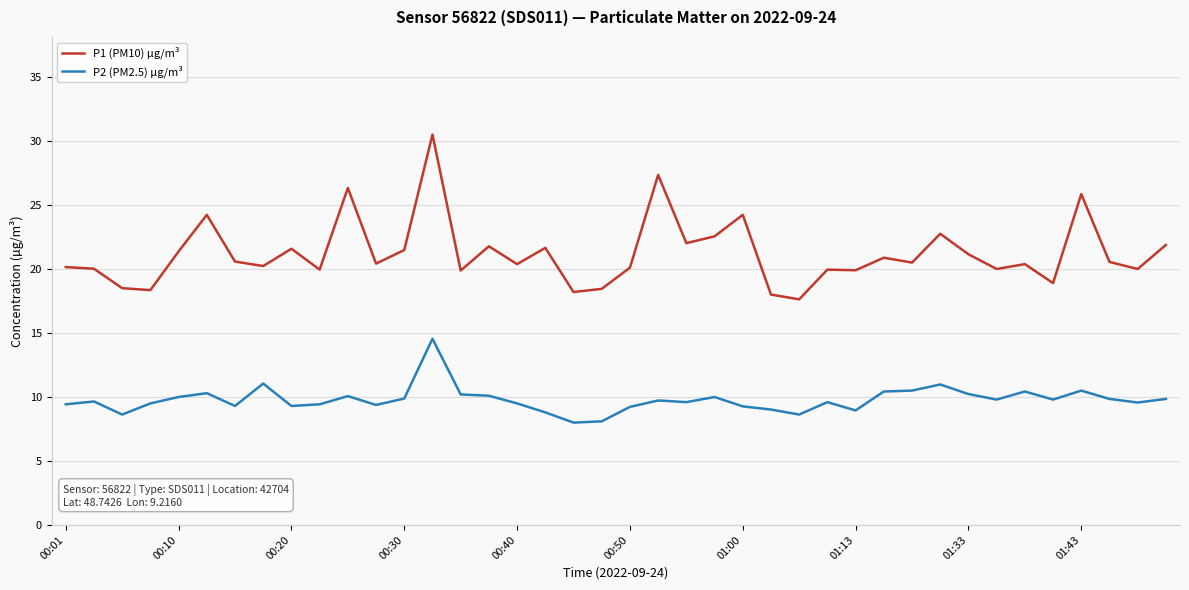

Which series has the largest total across all categories?

P1 (PM10) µg/m³